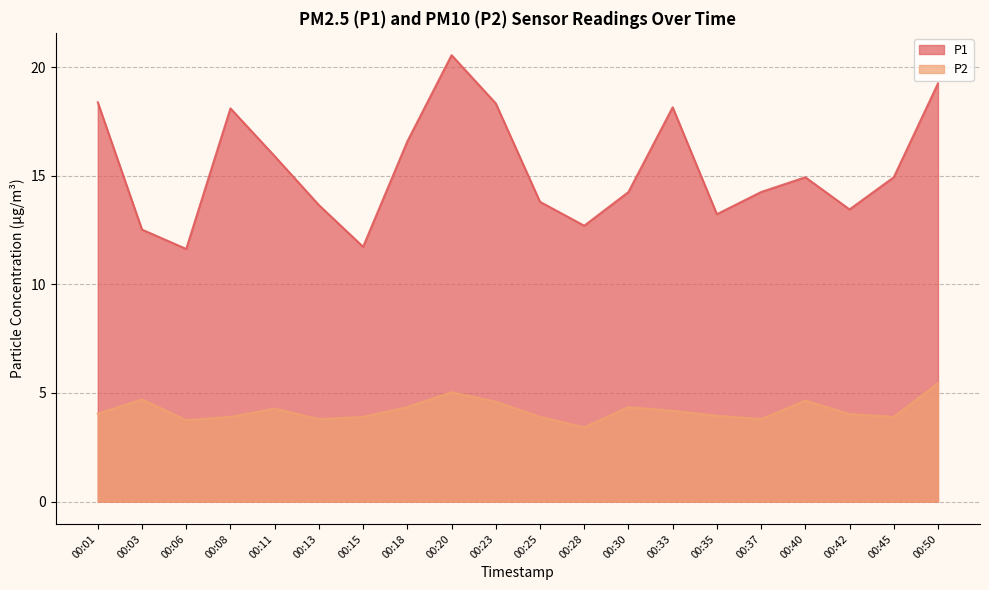

True or false: P1 and P2 intersect in this chart.

False